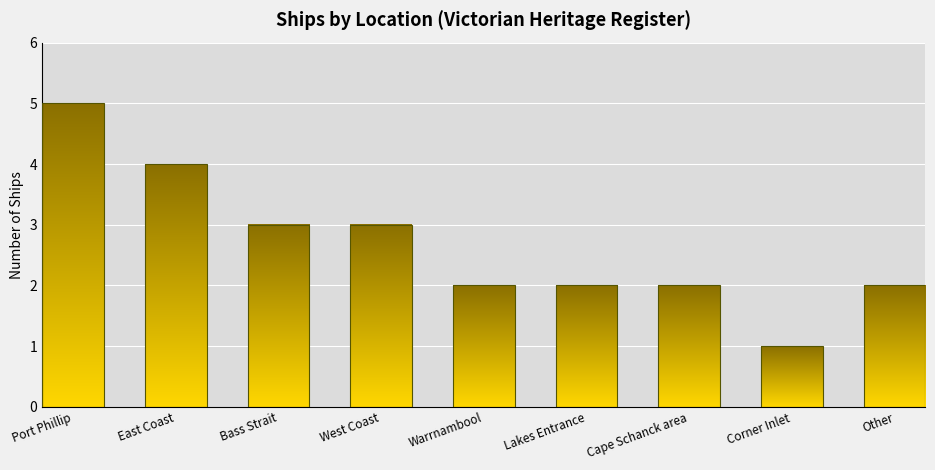

What is the sum of all values?

24